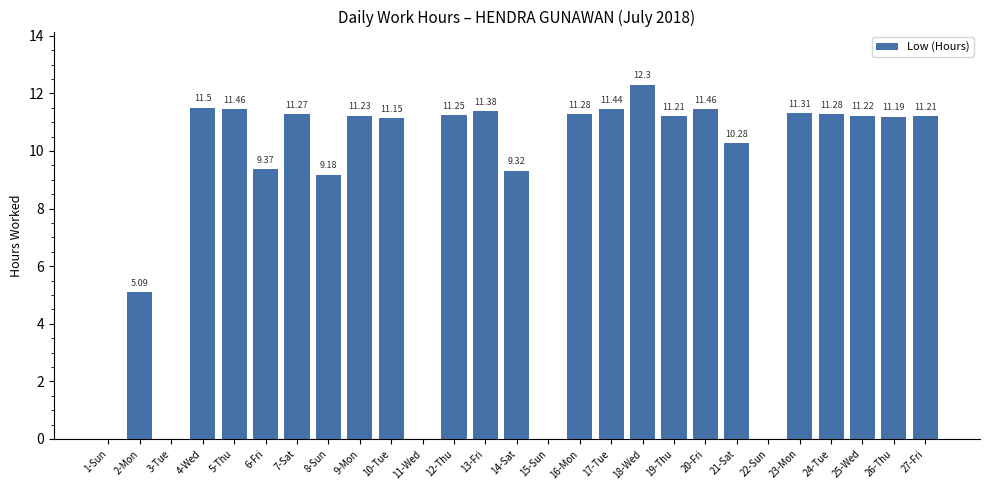

The chart shows a value of 12.3 at 18-Wed. True or false?

True